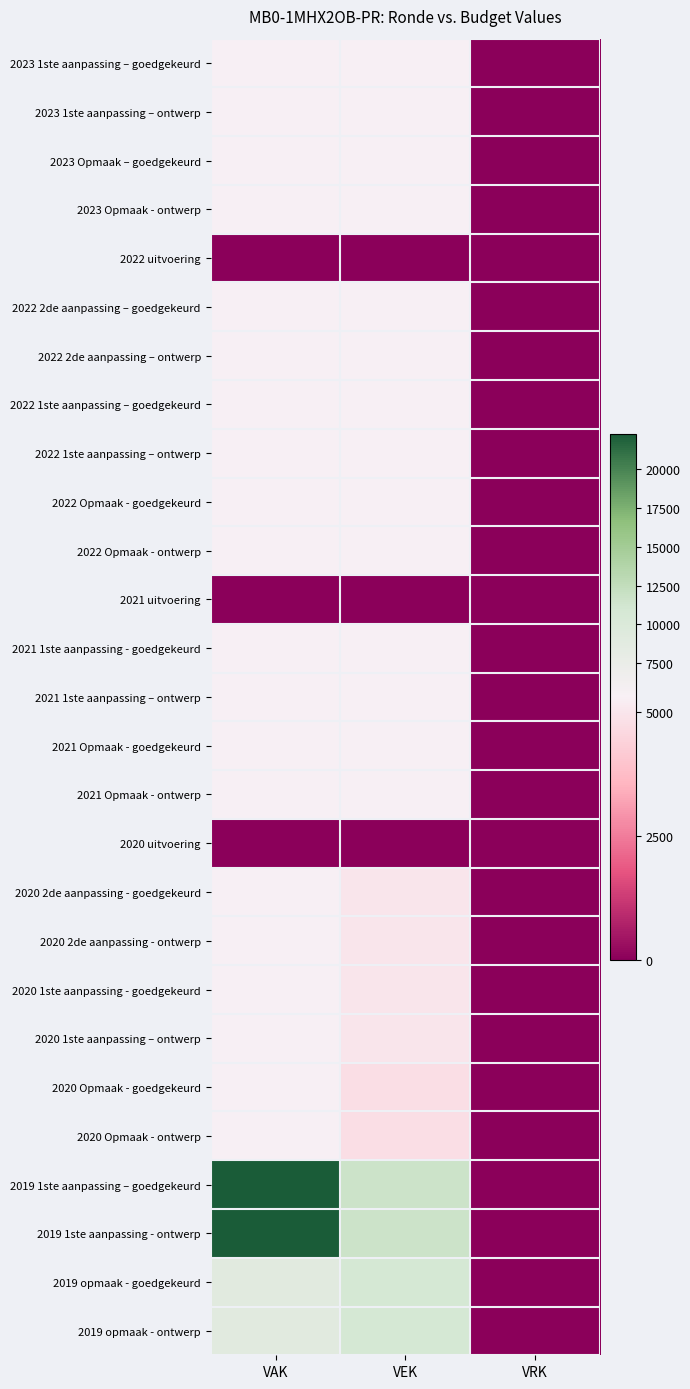

Which has a higher value, VEK or VAK?

VEK